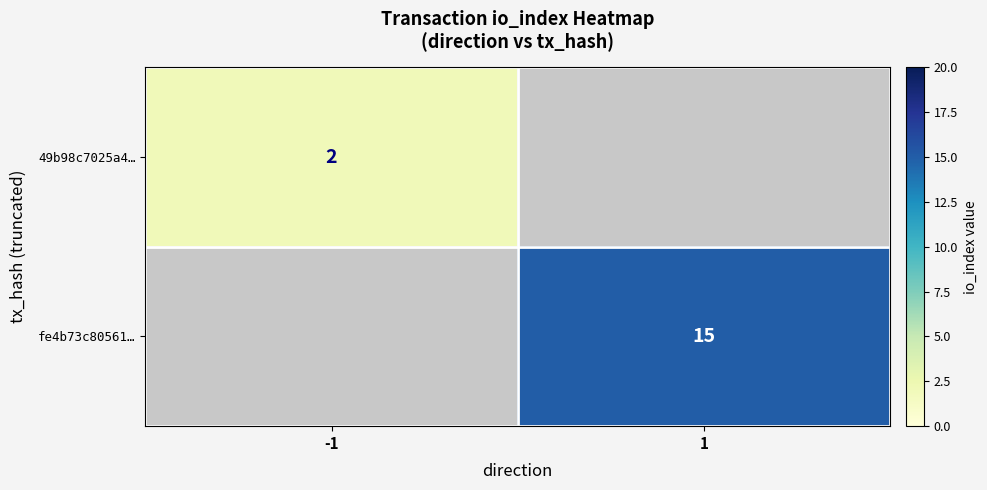

Which category has the highest value across all series?

1